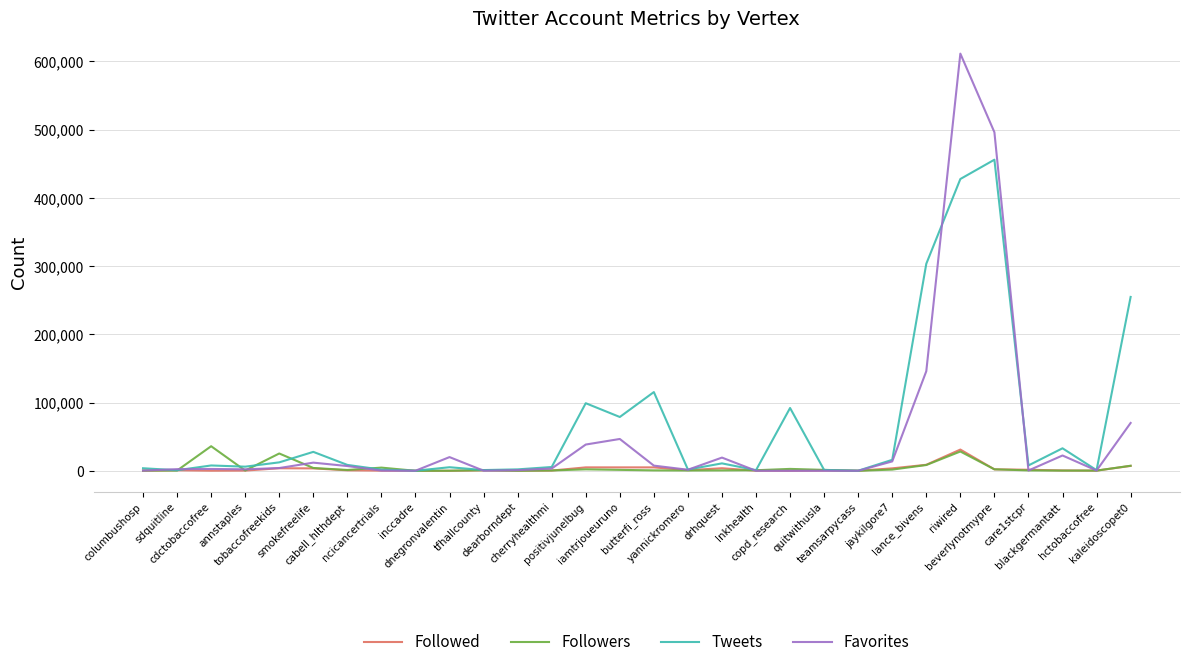

Does the chart have visible grid lines?

Yes